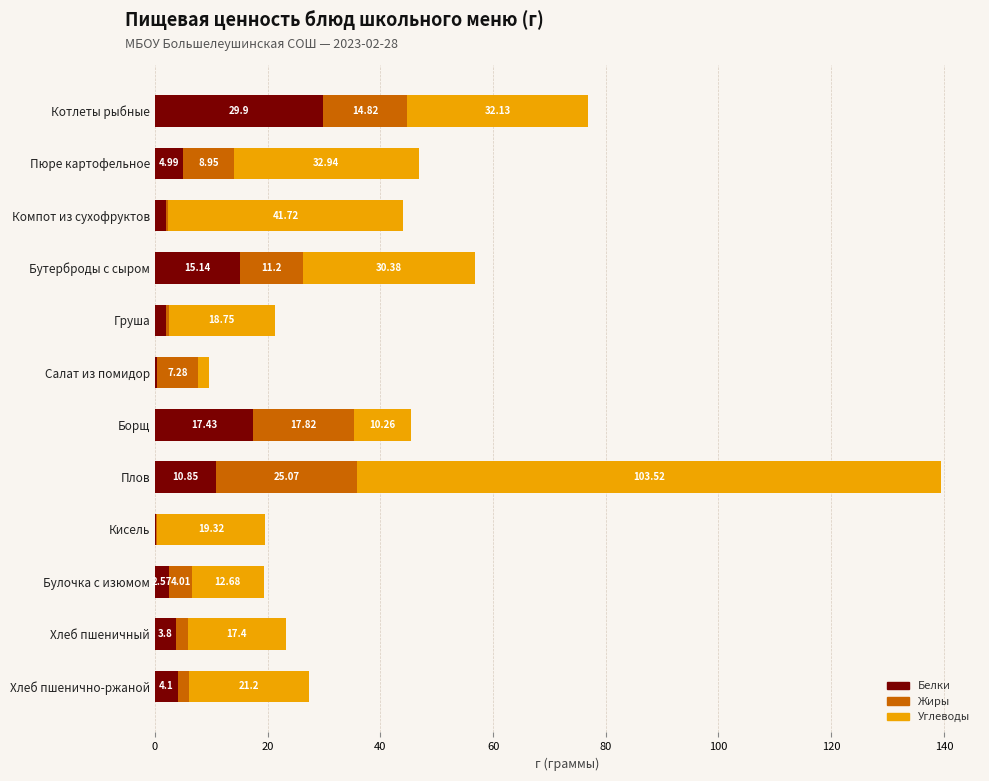

At which label does Белки reach its peak?

Котлеты рыбные